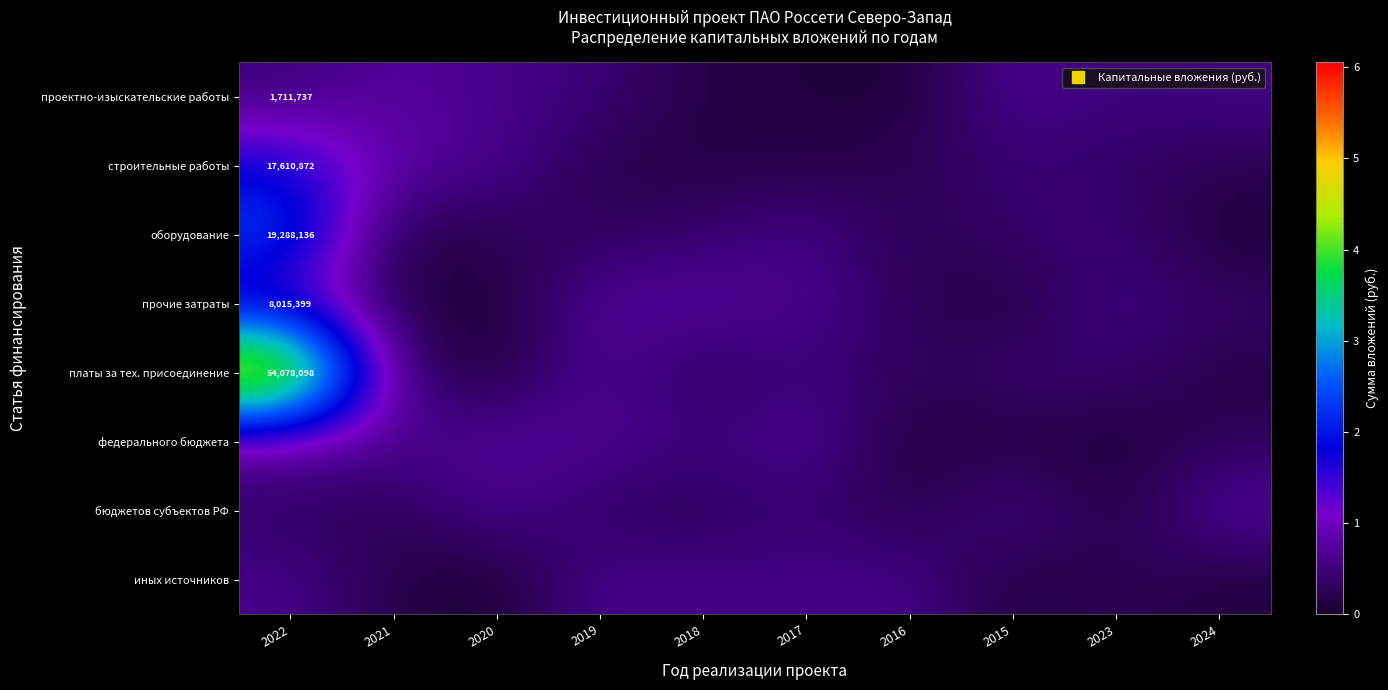

True or false: строительные работы has a value of 2362367.7 at 2024.

True